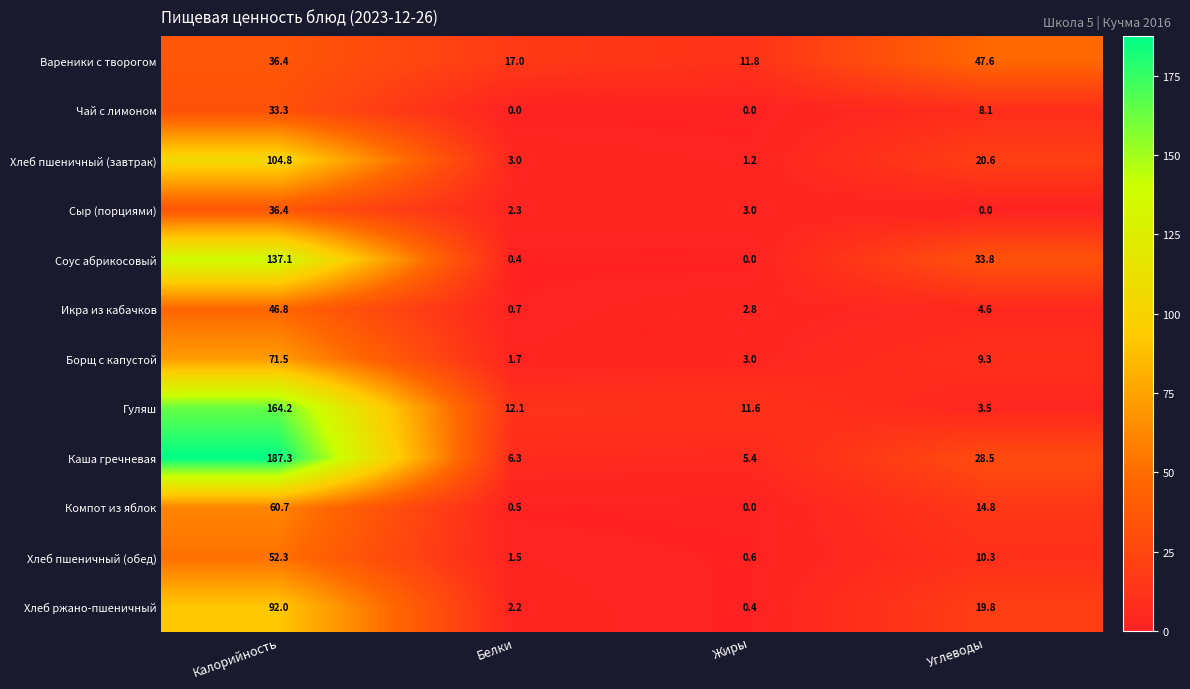

Which label corresponds to the largest value in the chart?

Калорийность